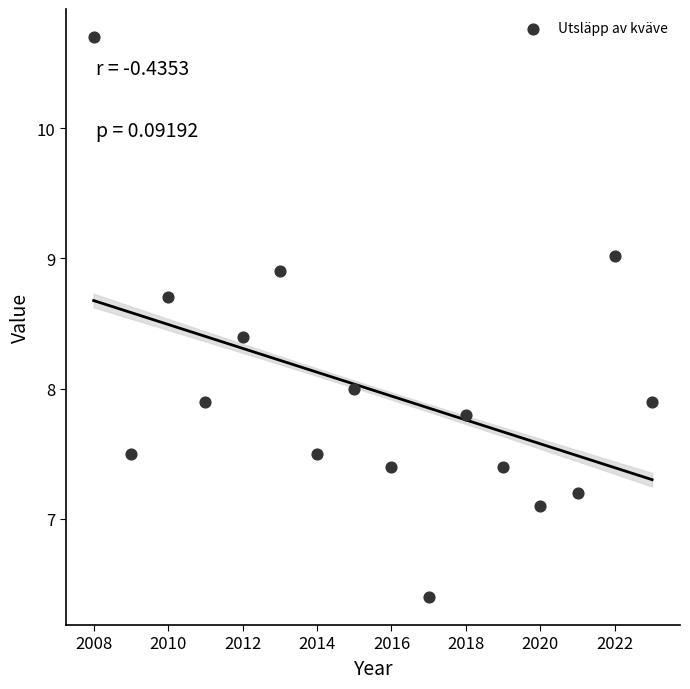

What is the range of X values (max minus min)?

15.0